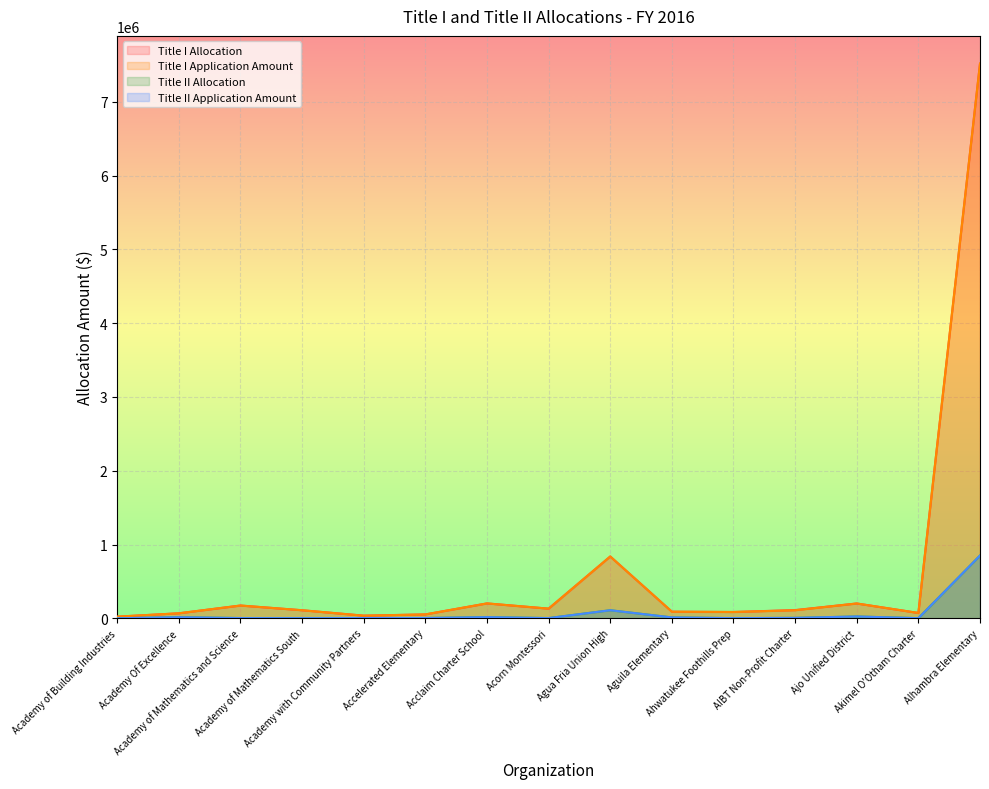

Reading right to left, list all the values displayed in this chart.

Title I Allocation: Alhambra Elementary=7519414.7	Akimel O'Otham Charter=71945.1	Ajo Unified District=200472.7	AIBT Non-Profit Charter=110934.5	Ahwatukee Foothills Prep=84984.1	Aguila Elementary=89210.2	Agua Fria Union High=837652.0	Acorn Montessori=130560.5	Acclaim Charter School=201424.2	Accelerated Elementary=52211.5	Academy with Community Partners=35791.0	Academy of Mathematics South=108774.0	Academy of Mathematics and Science=172792.1	Academy Of Excellence=67380.2	Academy of Building Industries=21993.9
Title I Application Amount: Alhambra Elementary=7519414.7	Akimel O'Otham Charter=71945.1	Ajo Unified District=200472.7	AIBT Non-Profit Charter=108610.2	Ahwatukee Foothills Prep=84984.1	Aguila Elementary=89210.2	Agua Fria Union High=837652.0	Acorn Montessori=130560.5	Acclaim Charter School=201424.2	Accelerated Elementary=52211.5	Academy with Community Partners=34636.8	Academy of Mathematics South=108774.0	Academy of Mathematics and Science=172792.1	Academy Of Excellence=67380.2	Academy of Building Industries=21993.9
Title II Allocation: Alhambra Elementary=850475.3	Akimel O'Otham Charter=1356.9	Ajo Unified District=24301.5	AIBT Non-Profit Charter=5575.4	Ahwatukee Foothills Prep=1607.6	Aguila Elementary=11541.5	Agua Fria Union High=108843.5	Acorn Montessori=2573.4	Acclaim Charter School=15396.0	Accelerated Elementary=3579.6	Academy with Community Partners=3462.7	Academy of Mathematics South=1767.8	Academy of Mathematics and Science=2854.0	Academy Of Excellence=14107.3	Academy of Building Industries=422.3
Title II Application Amount: Alhambra Elementary=850475.3	Akimel O'Otham Charter=1356.9	Ajo Unified District=24301.5	AIBT Non-Profit Charter=5458.5	Ahwatukee Foothills Prep=1607.6	Aguila Elementary=11541.5	Agua Fria Union High=108843.5	Acorn Montessori=2573.4	Acclaim Charter School=15396.0	Accelerated Elementary=3579.6	Academy with Community Partners=3351.0	Academy of Mathematics South=1767.8	Academy of Mathematics and Science=2854.0	Academy Of Excellence=14107.3	Academy of Building Industries=422.3